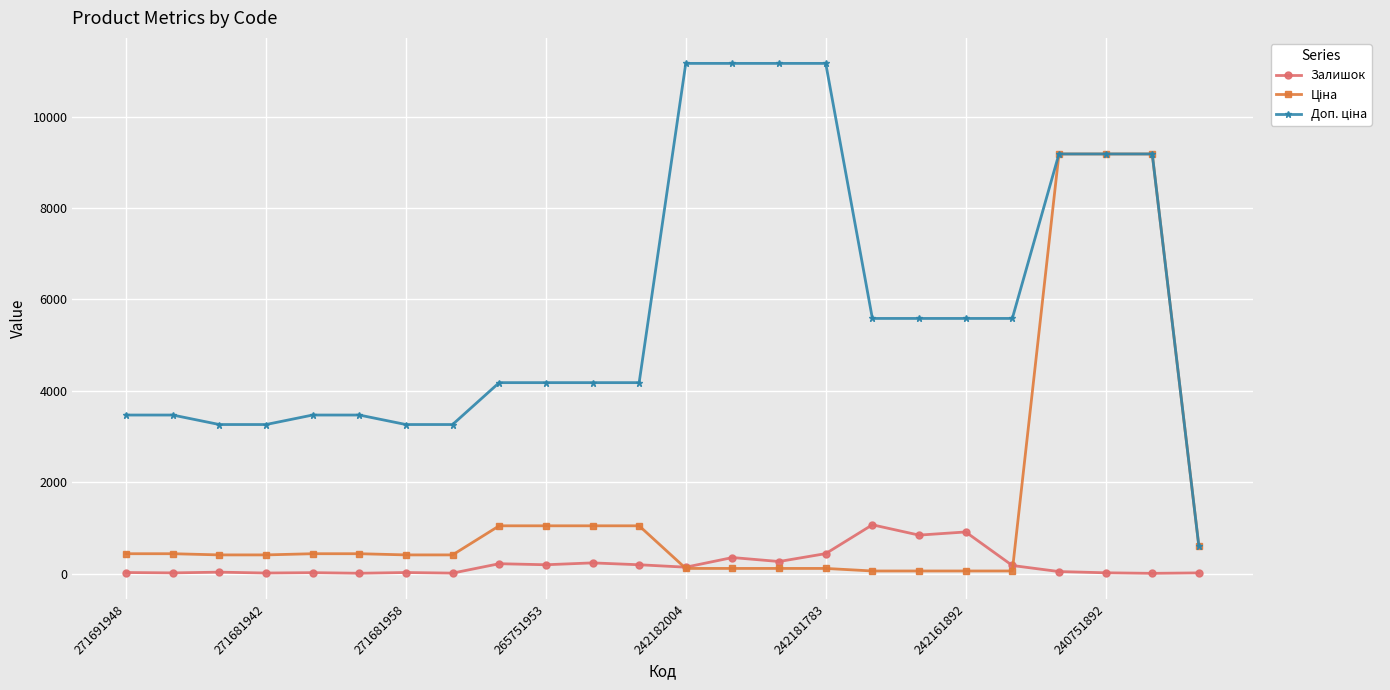

At how many categories does at least one series exceed 7804?

7